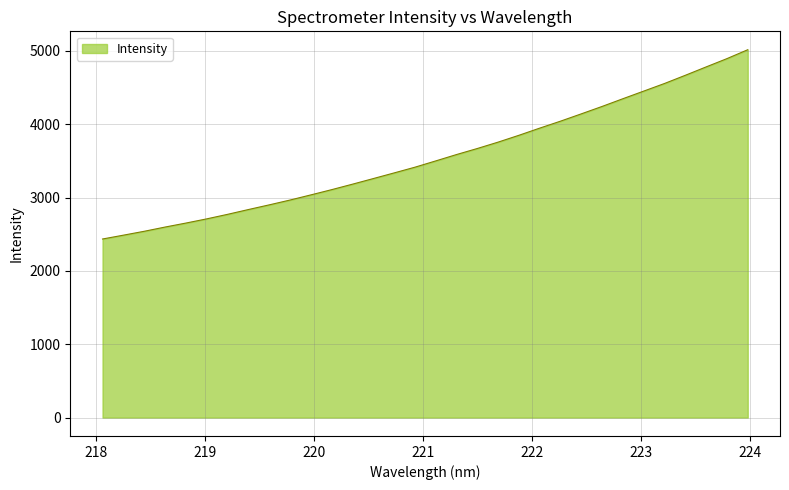

What is the greatest value displayed?

5015.0